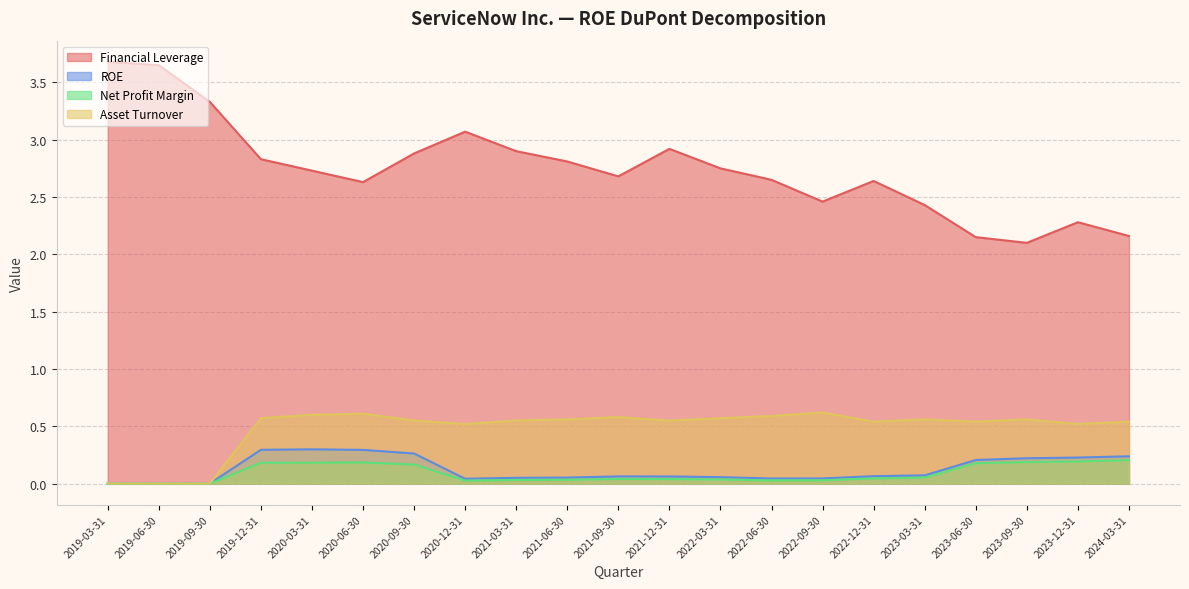

At which category is the sum across all series the highest?

2019-12-31